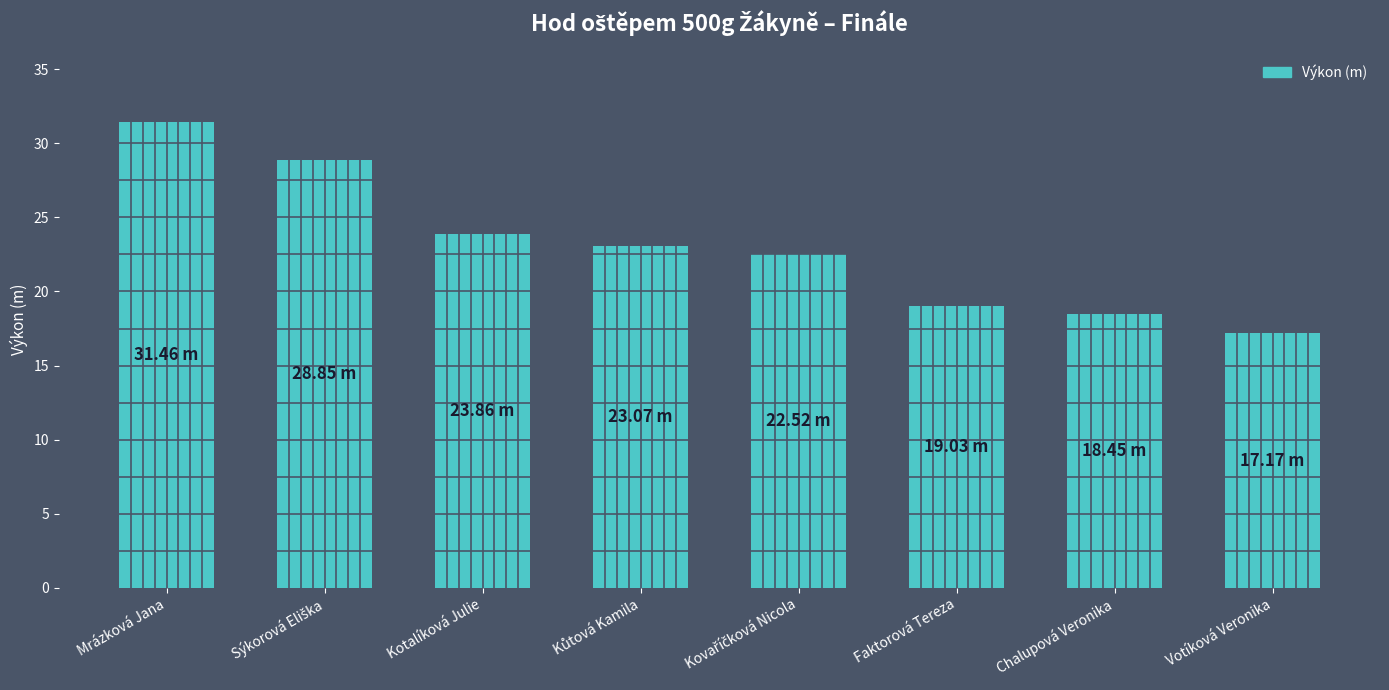

What is the change in value from Mrázková Jana to Votíková Veronika?

-14.3